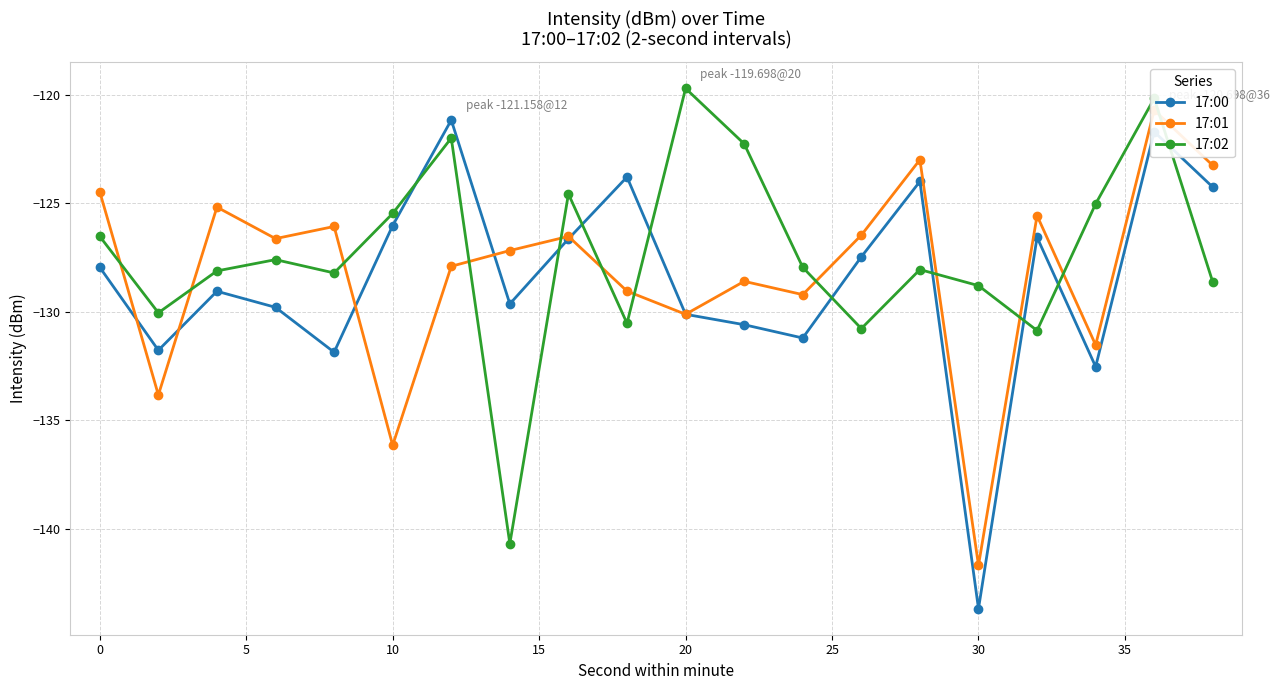

List the series in order of their peak value, lowest first.

17:00, 17:01, 17:02